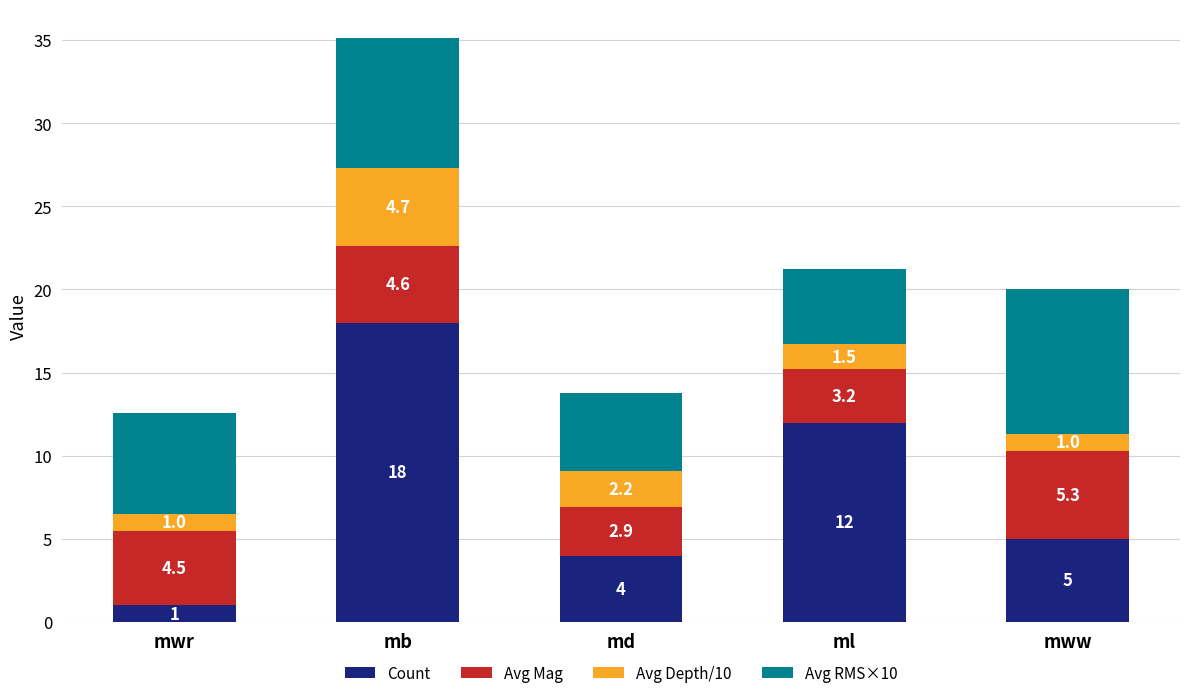

At which category is the sum across all series the highest?

mb